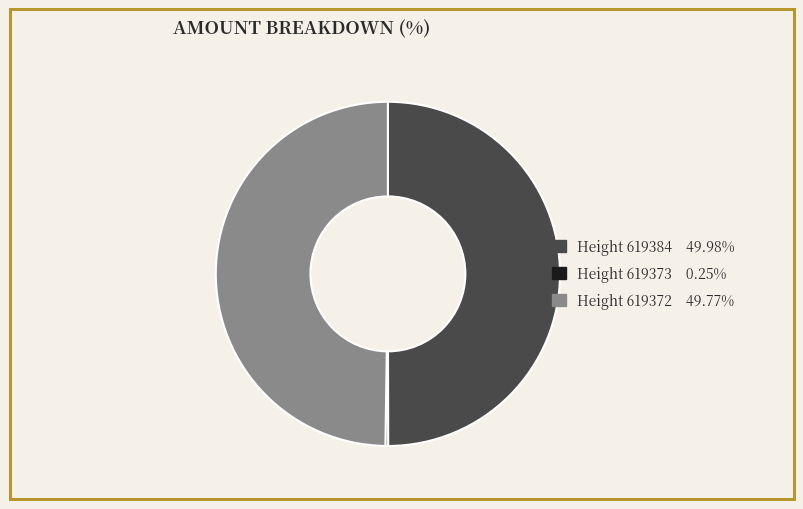

Combined, do Height 619372 and Height 619384 account for over 50%?

Yes